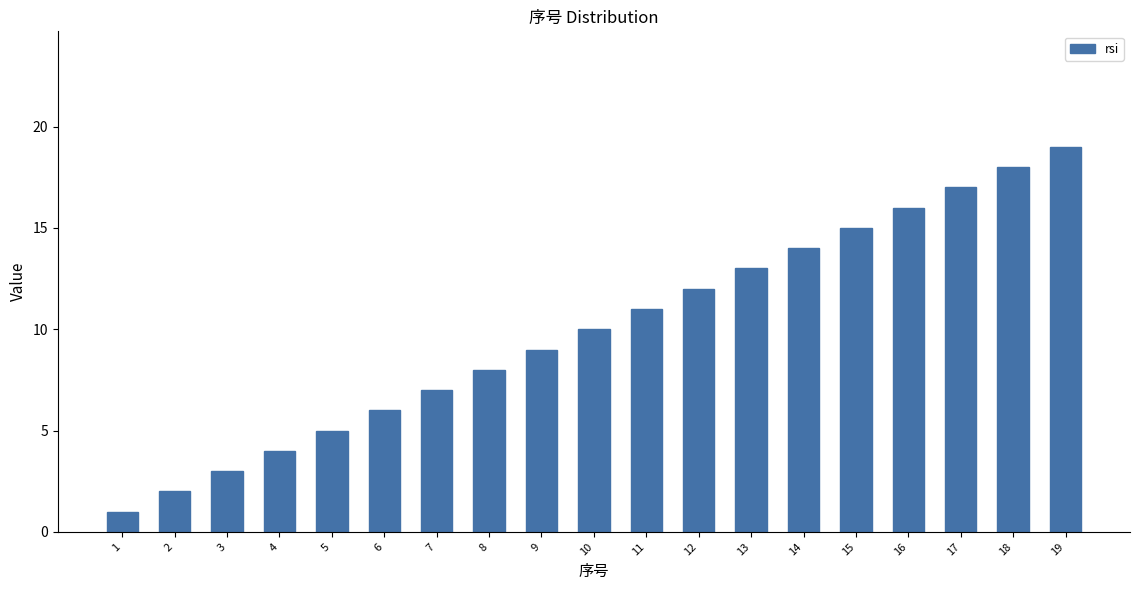

Which label corresponds to the largest value in the chart?

19